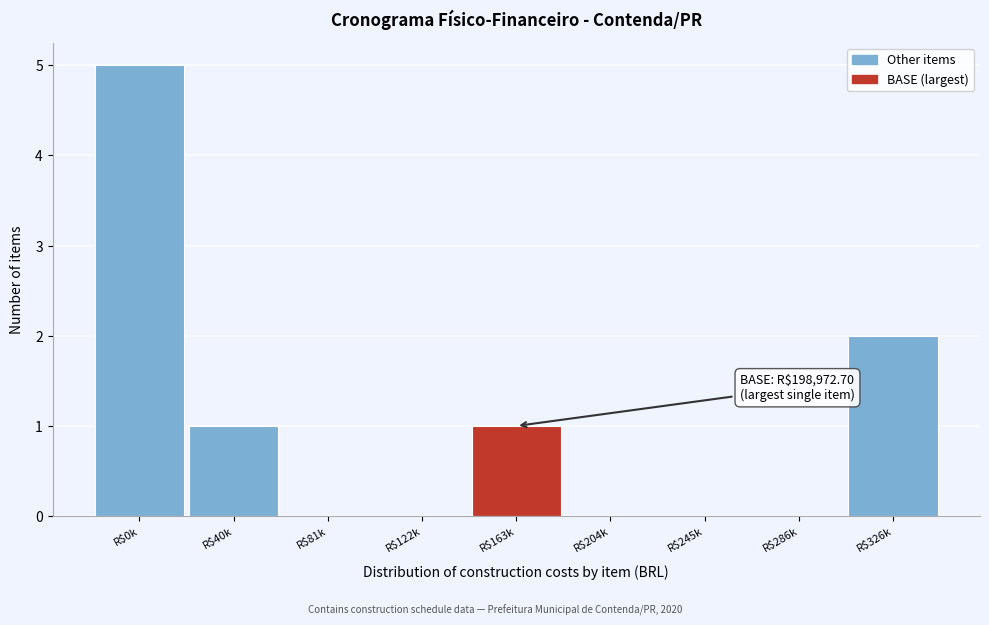

What is the sum of all values?

9